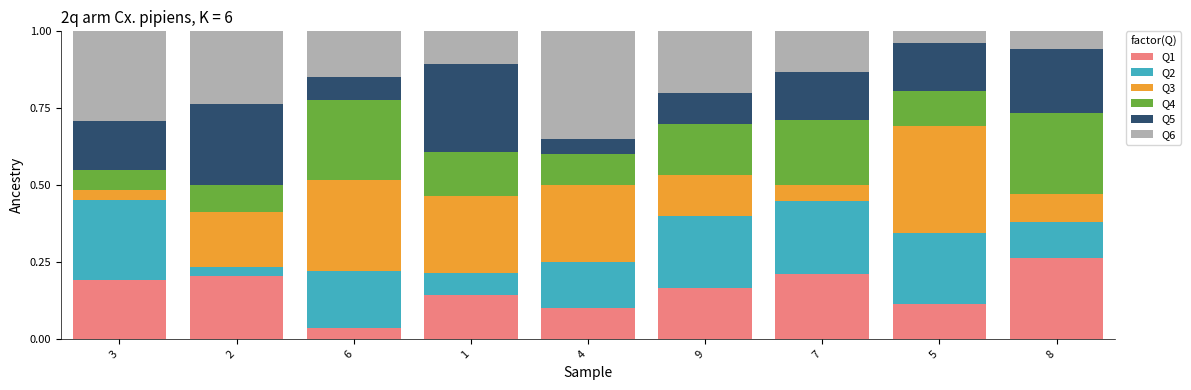

Which category has the lowest value in the Q1 series?

6